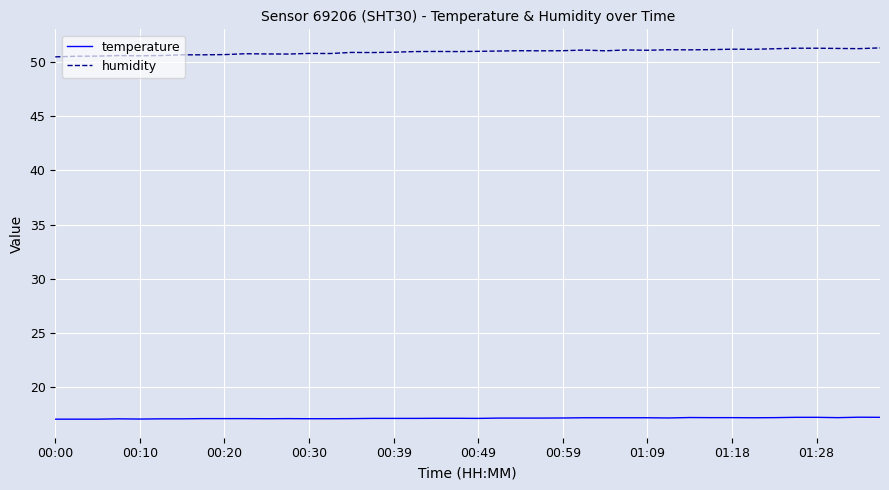

What is the difference between the maximum and second lowest values in the temperature series?

0.2